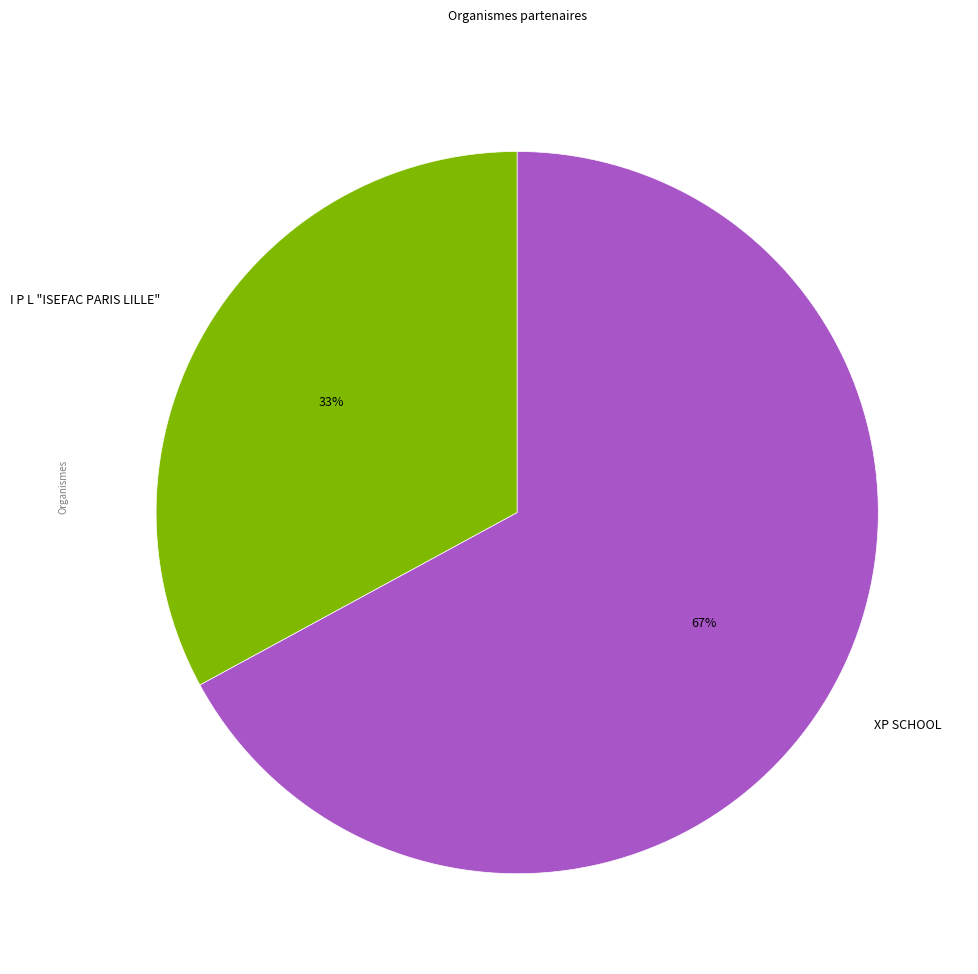

What is the ratio of the value at XP SCHOOL to the value at I P L "ISEFAC PARIS LILLE"?

2.0